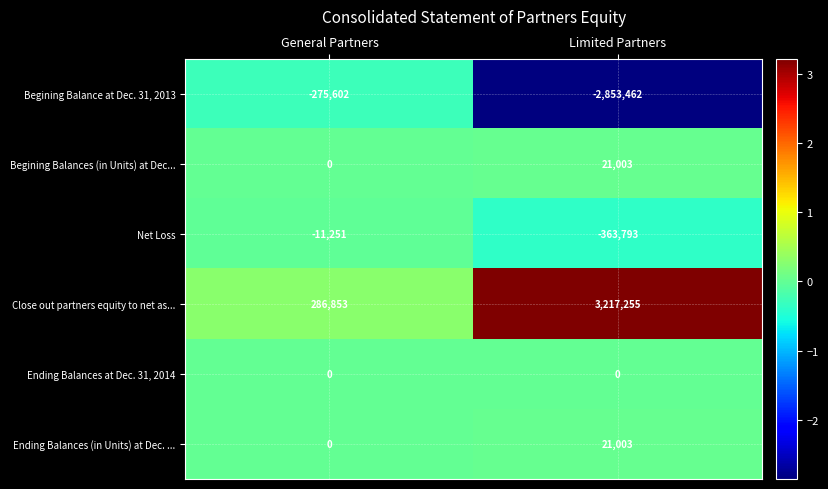

Which category has the highest value in the Ending Balances (in Units) at Dec. ... series?

Limited Partners